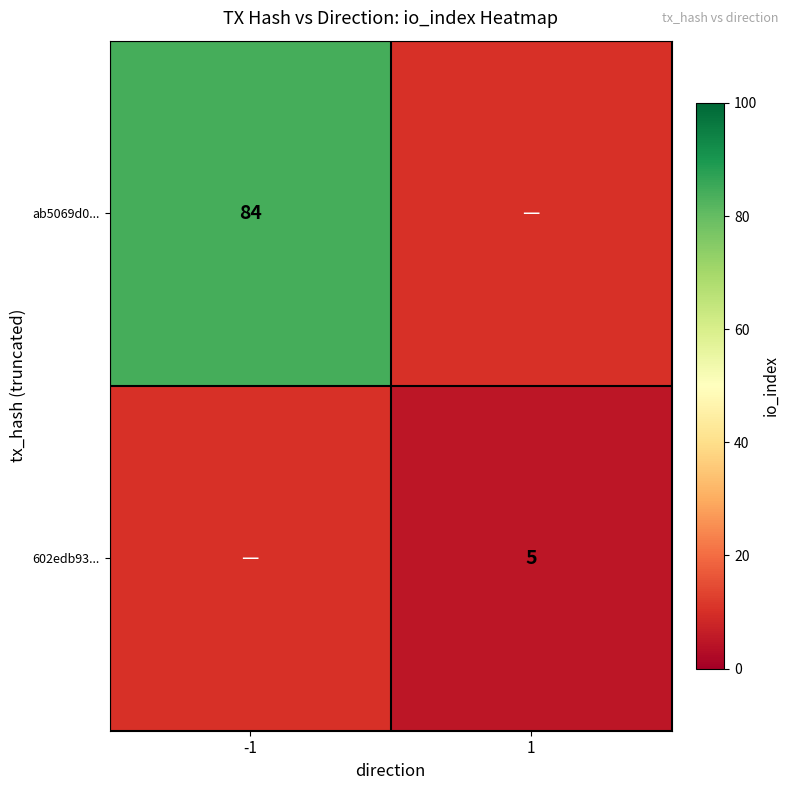

At which category does the chart reach its peak across all series?

-1